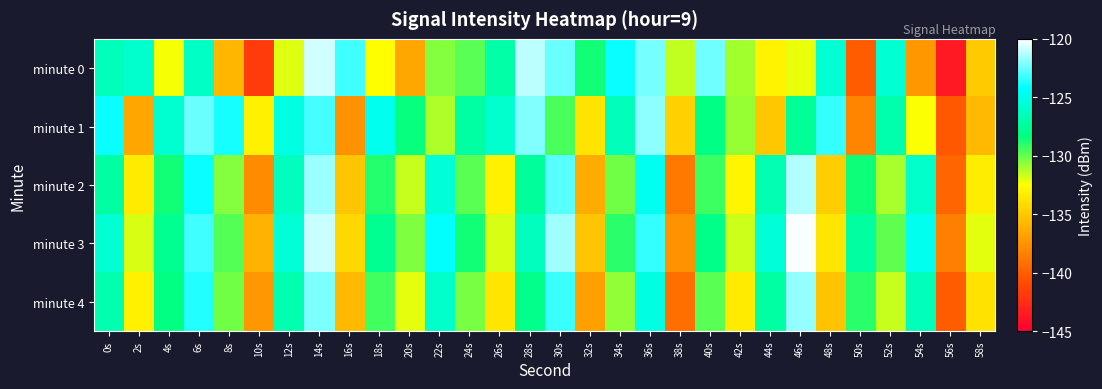

Reading left to right, extract all data points from this chart.

minute 0: 0s=-126.4	2s=-125.8	4s=-132.4	6s=-126.2	8s=-135.8	10s=-141.7	12s=-132.0	14s=-120.9	16s=-123.1	18s=-132.5	20s=-136.6	22s=-130.5	24s=-129.8	26s=-127.1	28s=-121.2	30s=-122.5	32s=-128.7	34s=-124.0	36s=-122.3	38s=-131.5	40s=-122.4	42s=-131.0	44s=-133.0	46s=-132.1	48s=-125.6	50s=-140.1	52s=-125.6	54s=-137.3	56s=-143.6	58s=-134.9
minute 1: 0s=-124.0	2s=-136.6	4s=-125.7	6s=-122.5	8s=-123.8	10s=-133.2	12s=-125.2	14s=-123.1	16s=-137.5	18s=-124.7	20s=-128.4	22s=-131.2	24s=-127.3	26s=-125.8	28s=-122.1	30s=-129.5	32s=-133.7	34s=-126.4	36s=-121.9	38s=-134.6	40s=-128.2	42s=-130.8	44s=-135.1	46s=-127.6	48s=-123.4	50s=-138.2	52s=-126.9	54s=-132.5	56s=-140.3	58s=-135.7
minute 2: 0s=-127.2	2s=-133.4	4s=-128.6	6s=-124.1	8s=-130.5	10s=-137.8	12s=-126.3	14s=-121.7	16s=-135.2	18s=-128.9	20s=-131.6	22s=-125.4	24s=-129.8	26s=-133.1	28s=-127.5	30s=-122.8	32s=-136.4	34s=-130.2	36s=-124.6	38s=-138.7	40s=-129.3	42s=-132.9	44s=-126.7	46s=-121.3	48s=-134.8	50s=-128.5	52s=-131.1	54s=-125.9	56s=-139.6	58s=-133.3
minute 3: 0s=-125.6	2s=-131.9	4s=-127.8	6s=-123.2	8s=-129.7	10s=-136.1	12s=-125.5	14s=-120.9	16s=-134.3	18s=-127.8	20s=-130.4	22s=-124.2	24s=-128.6	26s=-131.9	28s=-126.3	30s=-121.6	32s=-135.2	34s=-129.0	36s=-123.4	38s=-137.5	40s=-128.1	42s=-131.7	44s=-125.5	46s=-120.1	48s=-133.6	50s=-127.3	52s=-129.9	54s=-124.7	56s=-138.4	58s=-132.1
minute 4: 0s=-126.8	2s=-133.1	4s=-128.3	6s=-123.7	8s=-130.2	10s=-137.3	12s=-126.8	14s=-122.2	16s=-135.7	18s=-129.4	20s=-132.1	22s=-125.9	24s=-130.3	26s=-133.6	28s=-128.0	30s=-123.3	32s=-136.9	34s=-130.7	36s=-125.1	38s=-139.2	40s=-129.8	42s=-133.4	44s=-127.2	46s=-121.8	48s=-135.3	50s=-129.0	52s=-131.6	54s=-126.4	56s=-140.1	58s=-133.8